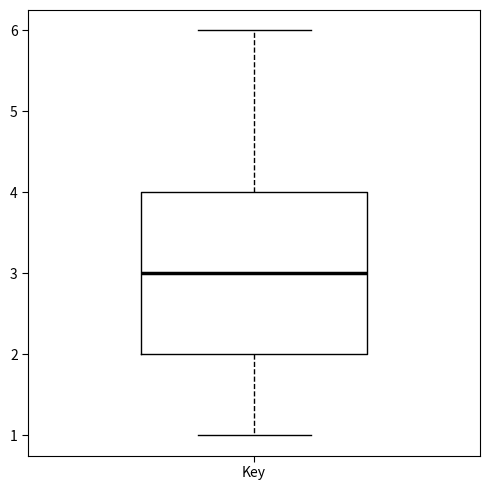

Transcribe this box plot: give where the median line is, the range the box spans, and where the two whiskers end, as read against the y-axis. The values are not printed on the chart, so give them approximately, as read against the axis.

median 3, box 2 to 4, whiskers 1 to 6